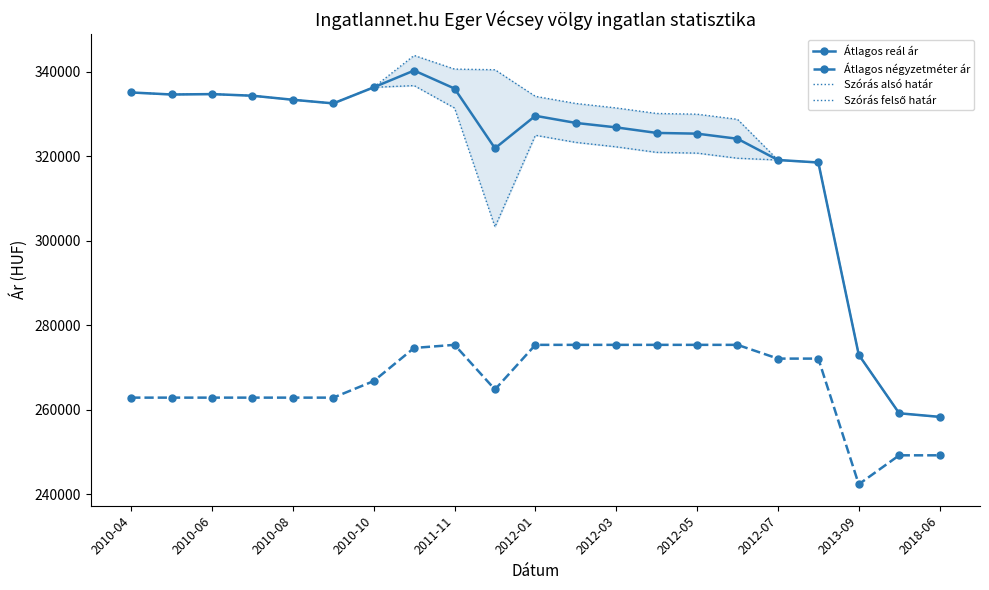

Read the Átlagos reál ár value at 2012-01.

329528